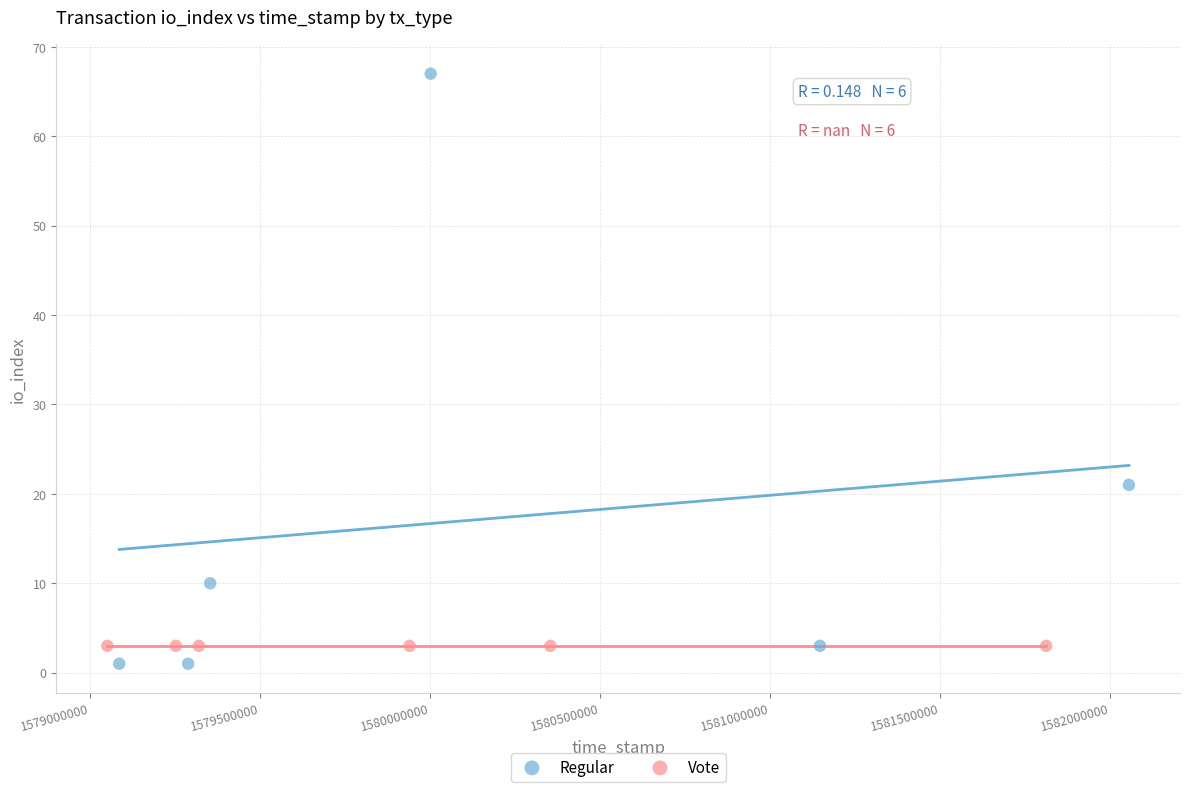

Which series reaches the maximum Y coordinate?

Regular